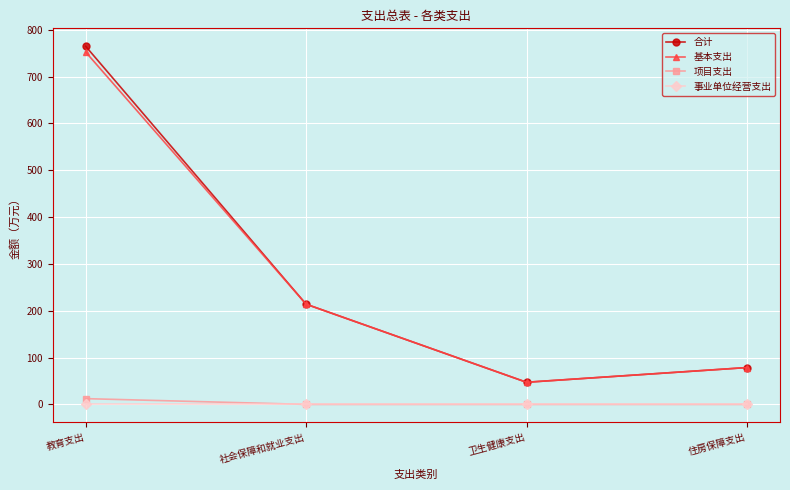

What is the label of the 3rd point from the left?

卫生健康支出